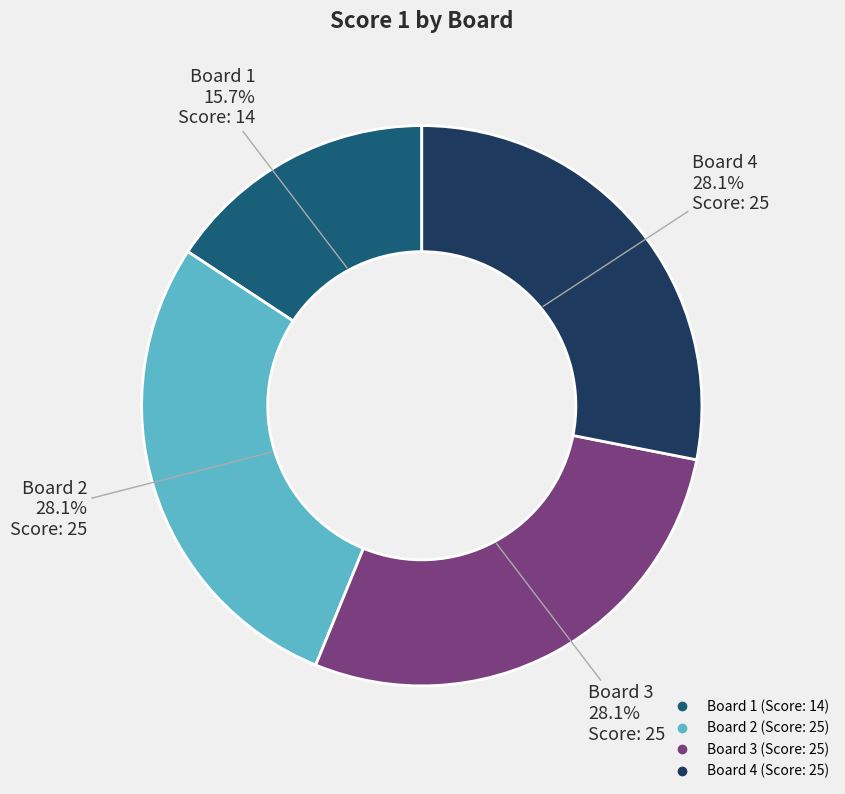

Combined, what portion of the pie is Board 3 and Board 4?

56.2%